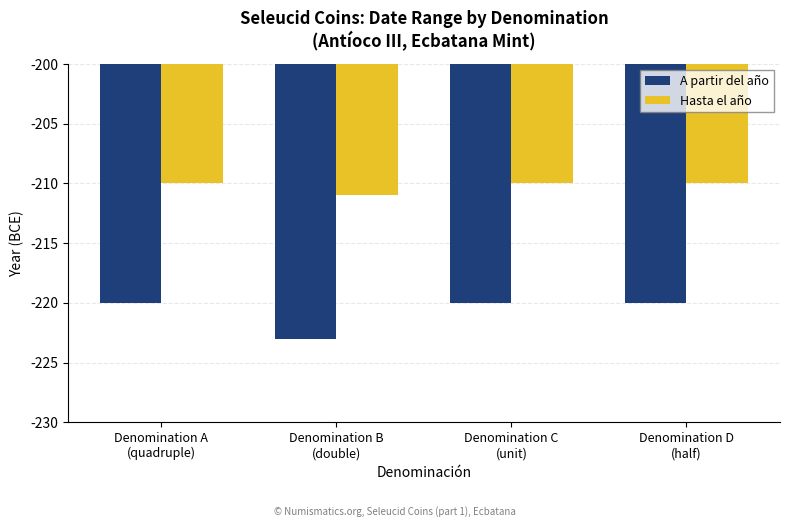

What is the greatest value displayed?

-210